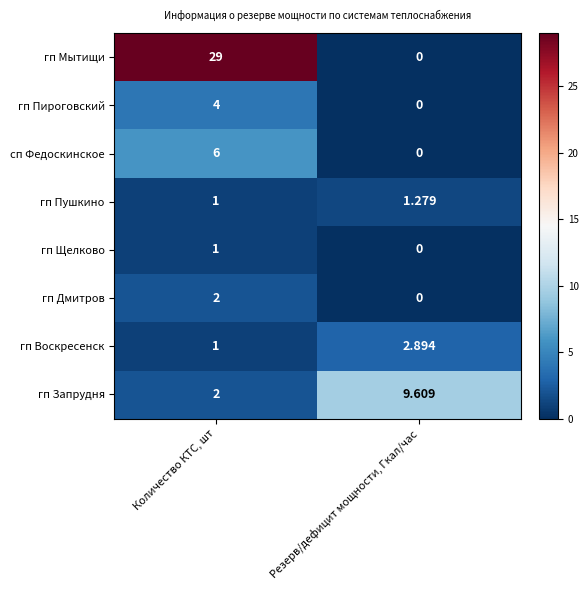

Between Количество КТС, шт and Резерв/дефицит мощности, Гкал/час, which series saw the biggest shift?

гп Мытищи